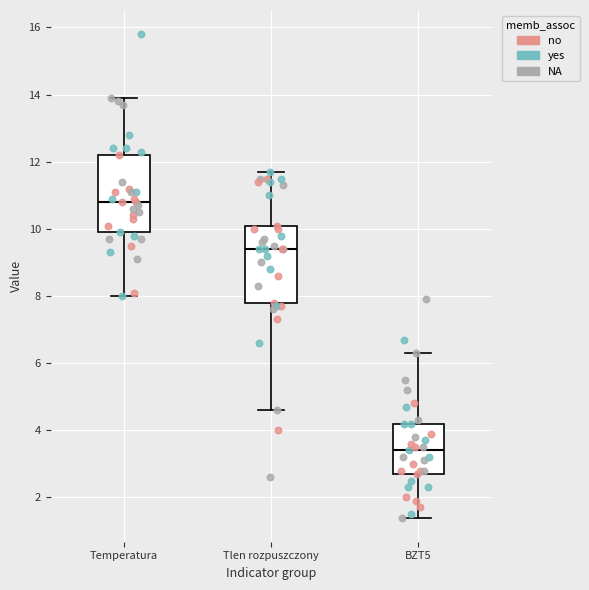

Which box has the highest median line?

Temperatura